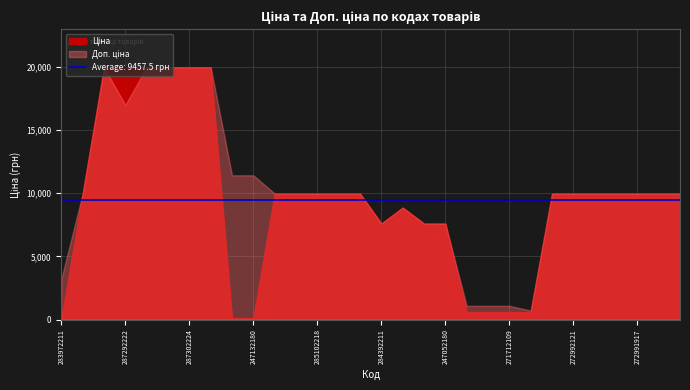

How many interior local valleys does the Доп. ціна series have?

3